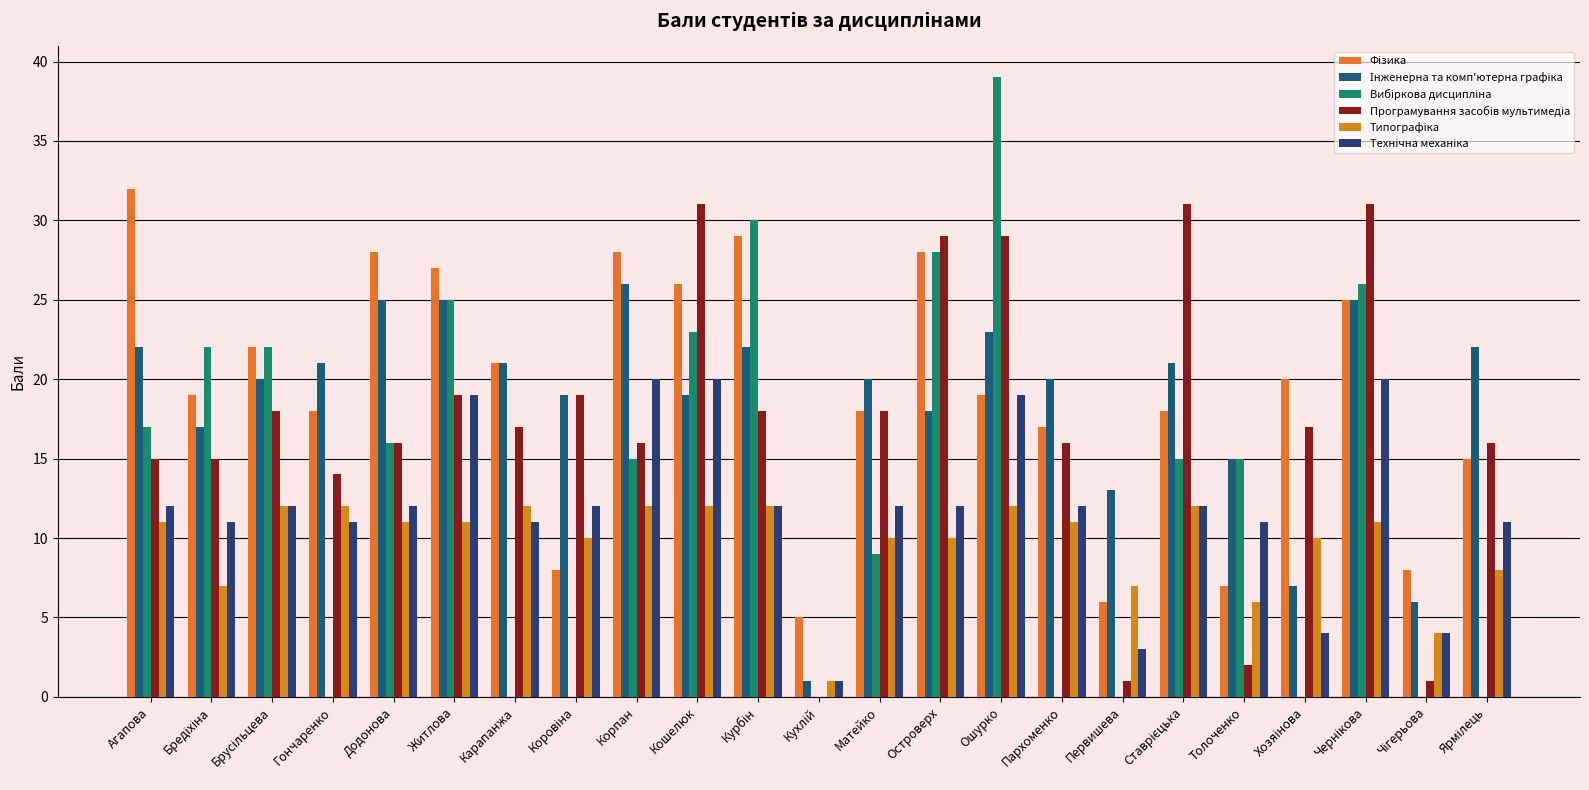

Which category has the highest value across all series?

Ошурко